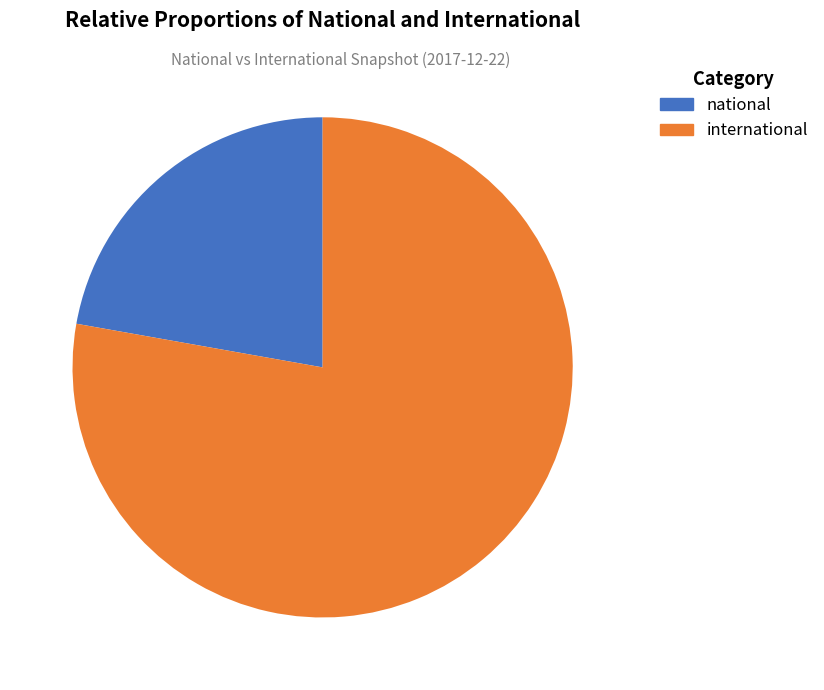

True or false: national accounts for 22% of the total.

True